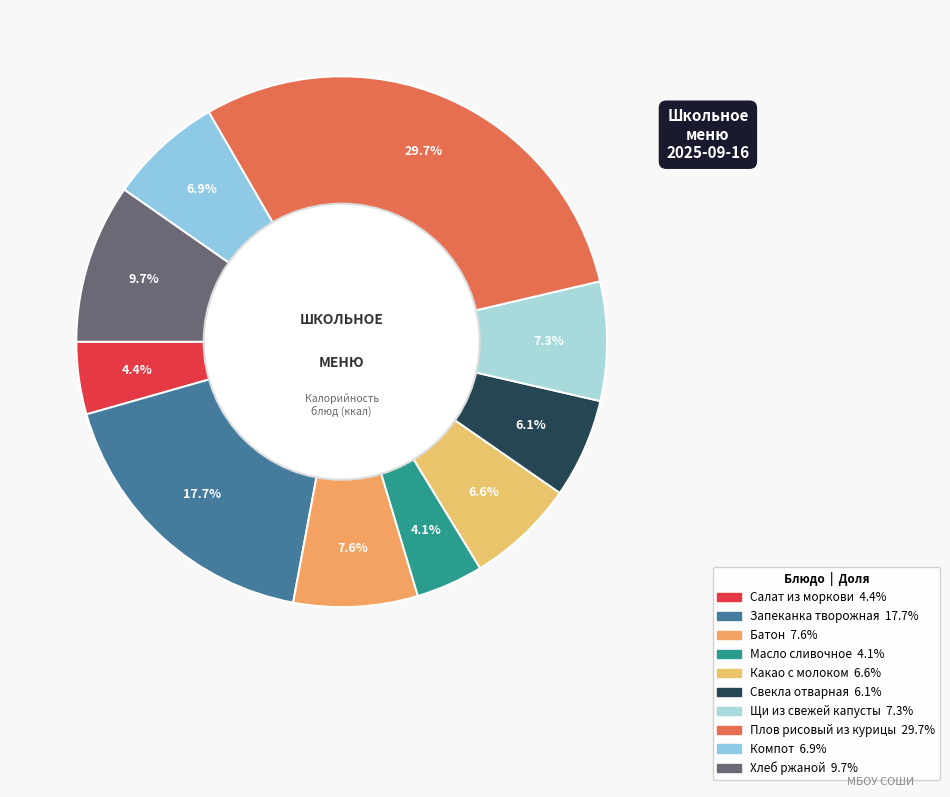

The Салат из моркови slice represents 4% of the pie. True or false?

True